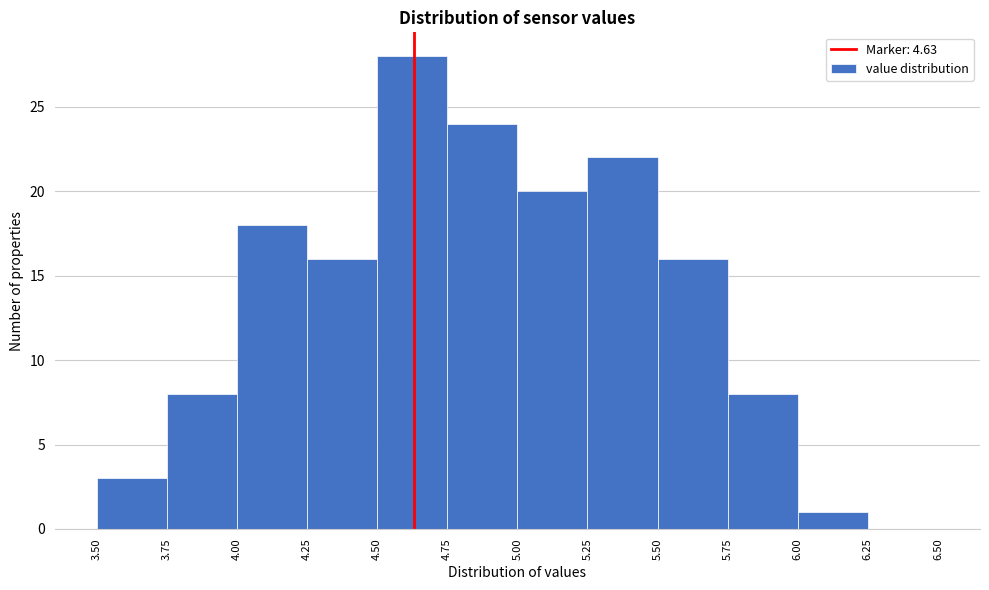

Reading left to right, list every bar in this chart as the range it spans on the x-axis followed by its height. The values are not printed on the chart, so give them approximately, as read against the axis.

3.50 to 3.75: 3
3.75 to 4.00: 8
4.00 to 4.25: 18
4.25 to 4.50: 16
4.50 to 4.75: 28
4.75 to 5.00: 24
5.00 to 5.25: 20
5.25 to 5.50: 22
5.50 to 5.75: 16
5.75 to 6.00: 8
6.00 to 6.25: 1
6.25 to 6.50: 0